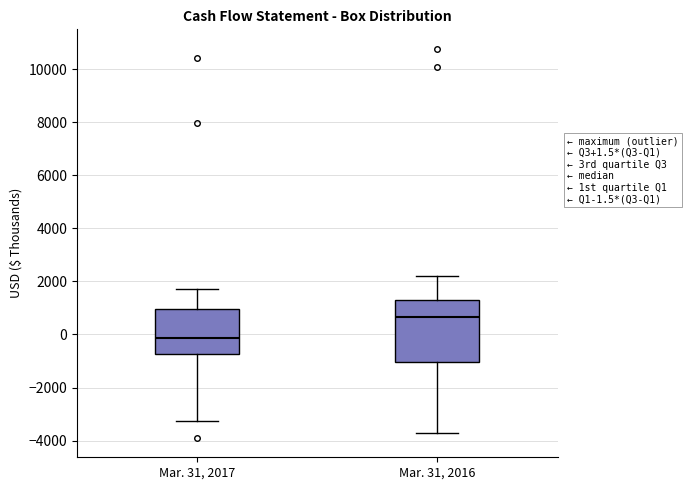

Which box is the tallest, from its lower edge to its upper edge?

Mar. 31, 2016